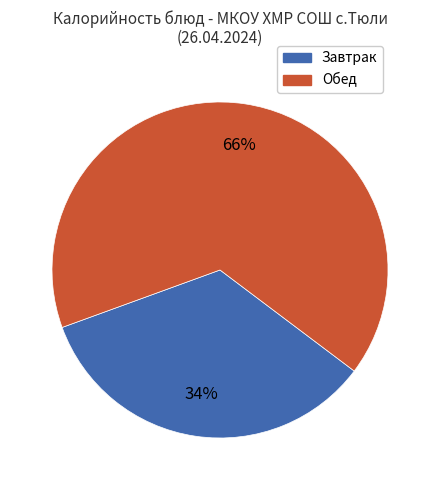

To the nearest percent, what is the difference between the largest and smallest slice percentages?

32%